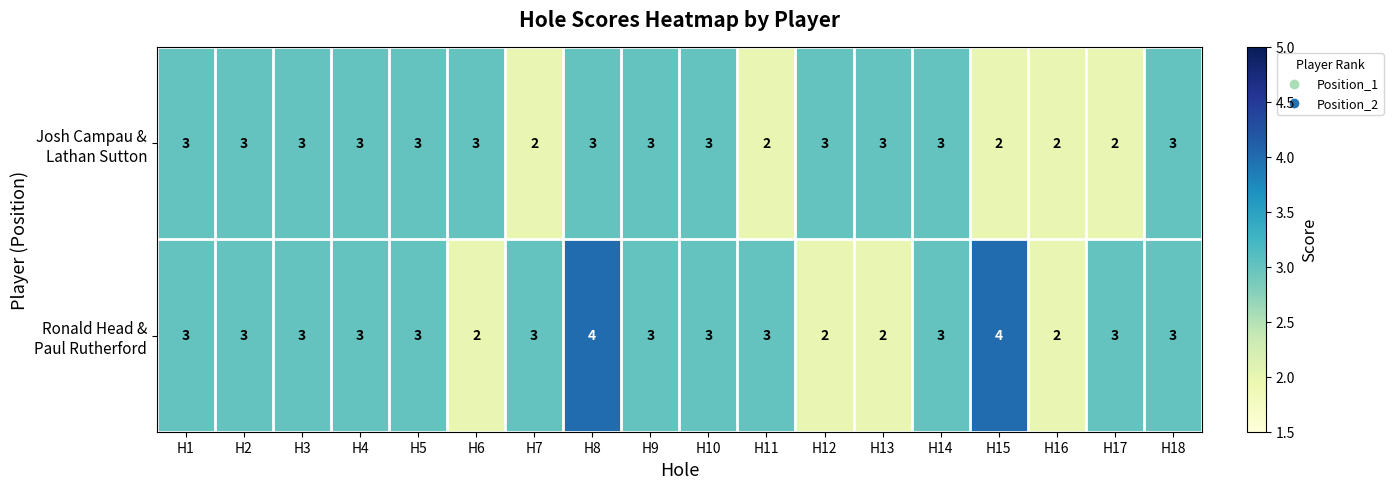

At which category is the sum across all series the highest?

H8